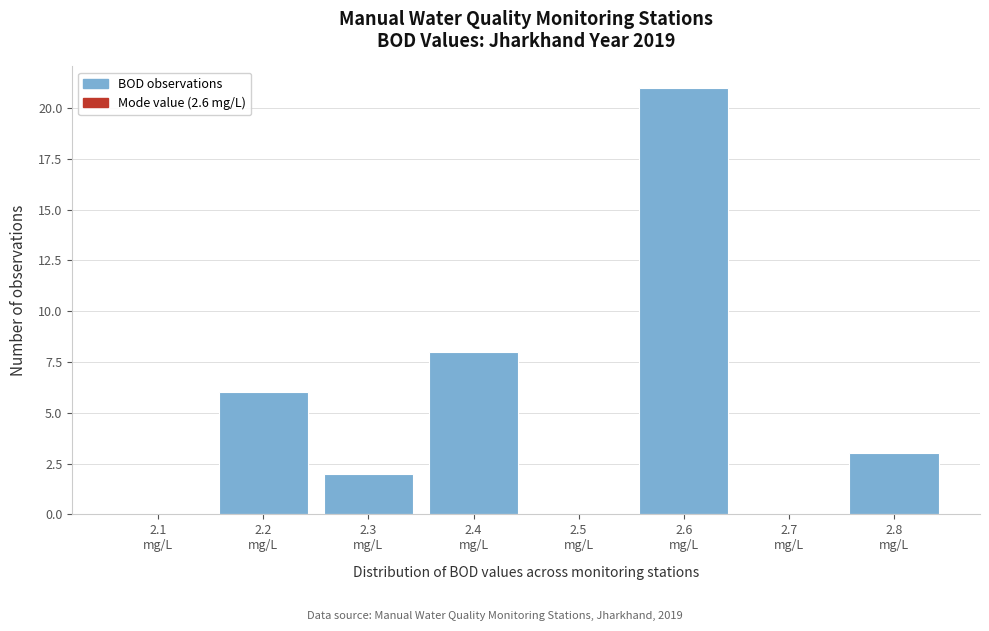

What is the maximum value shown in the chart?

21